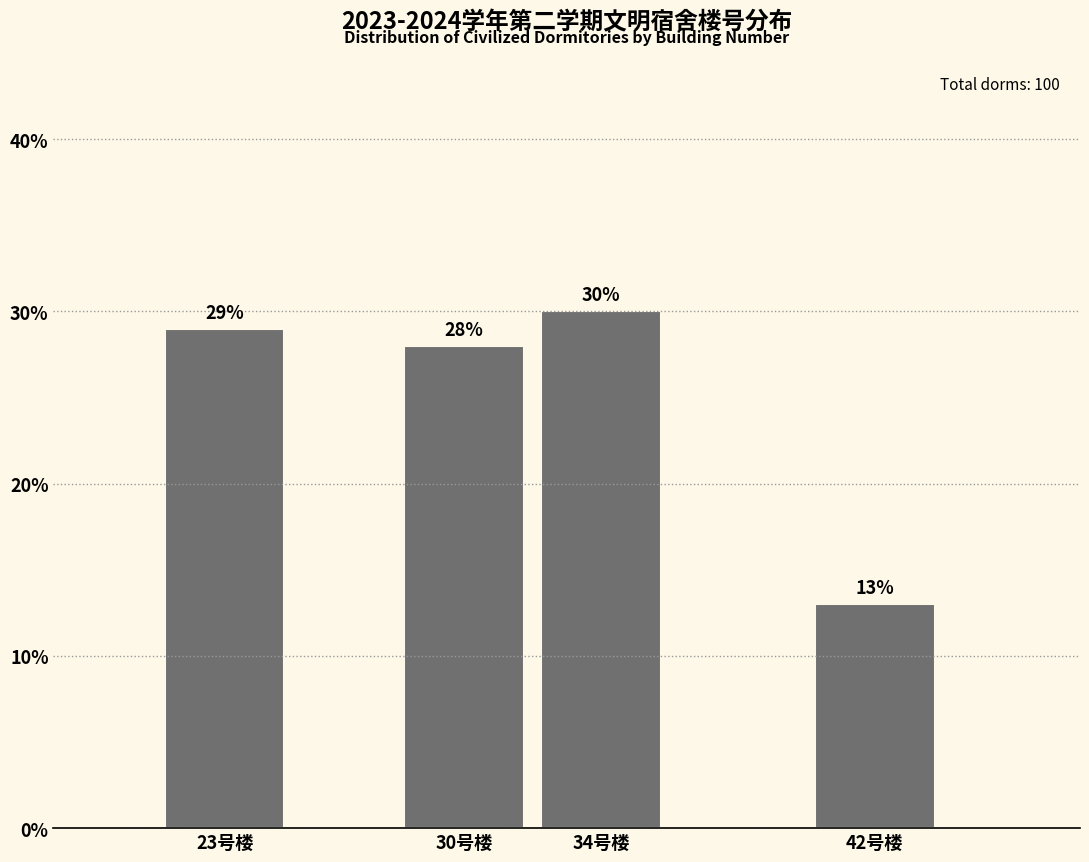

Reading left to right, transcribe all the data shown in this chart.

23号楼=29.0	30号楼=28.0	34号楼=30.0	42号楼=13.0